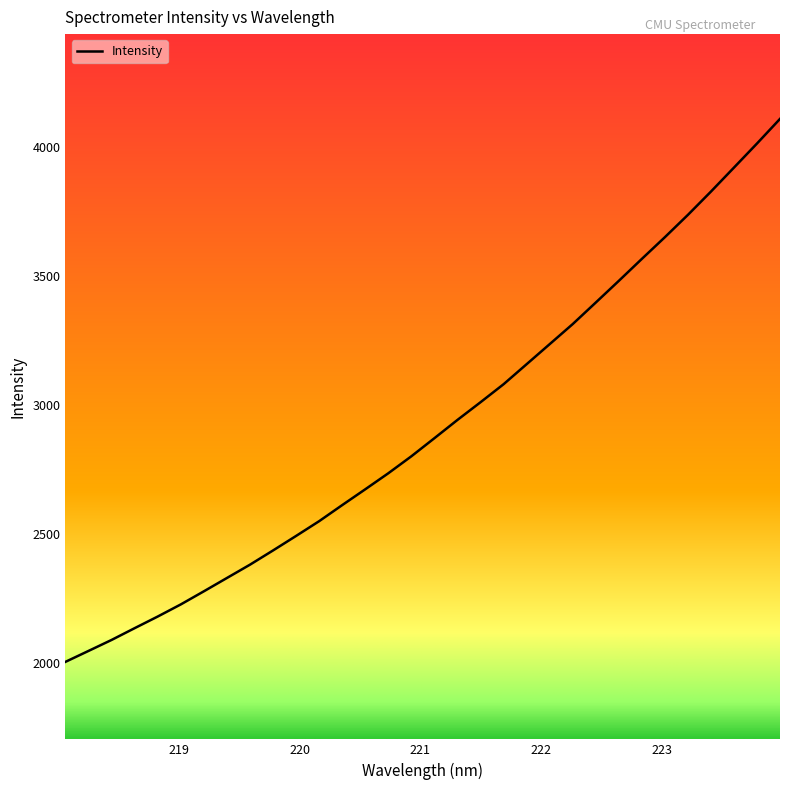

What is the difference between the maximum and minimum values?

2106.1